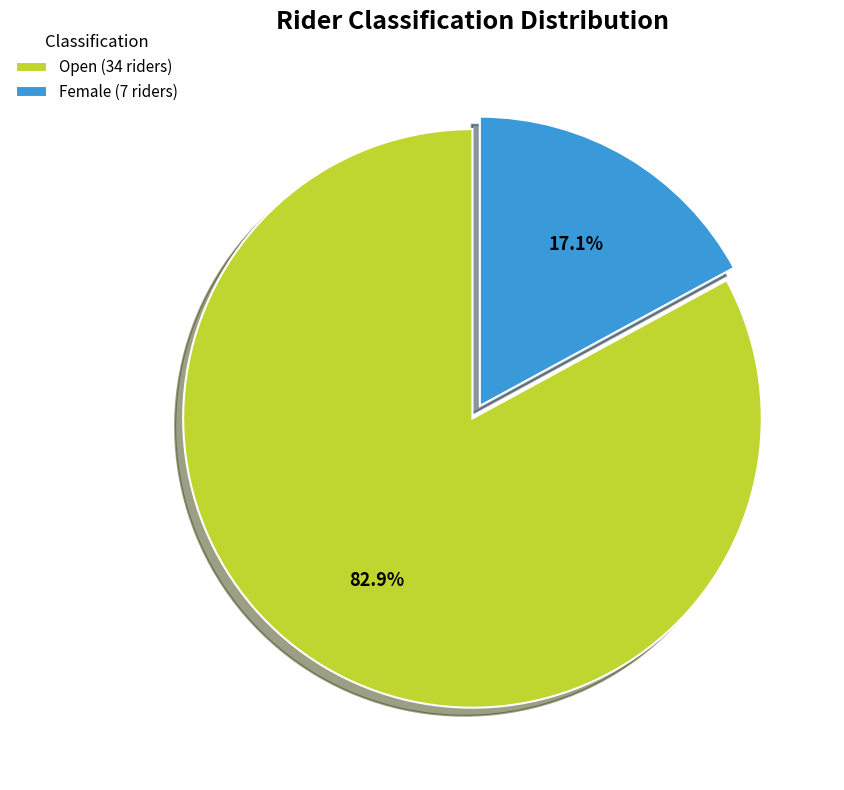

What is the smallest slice in the pie chart?

Female